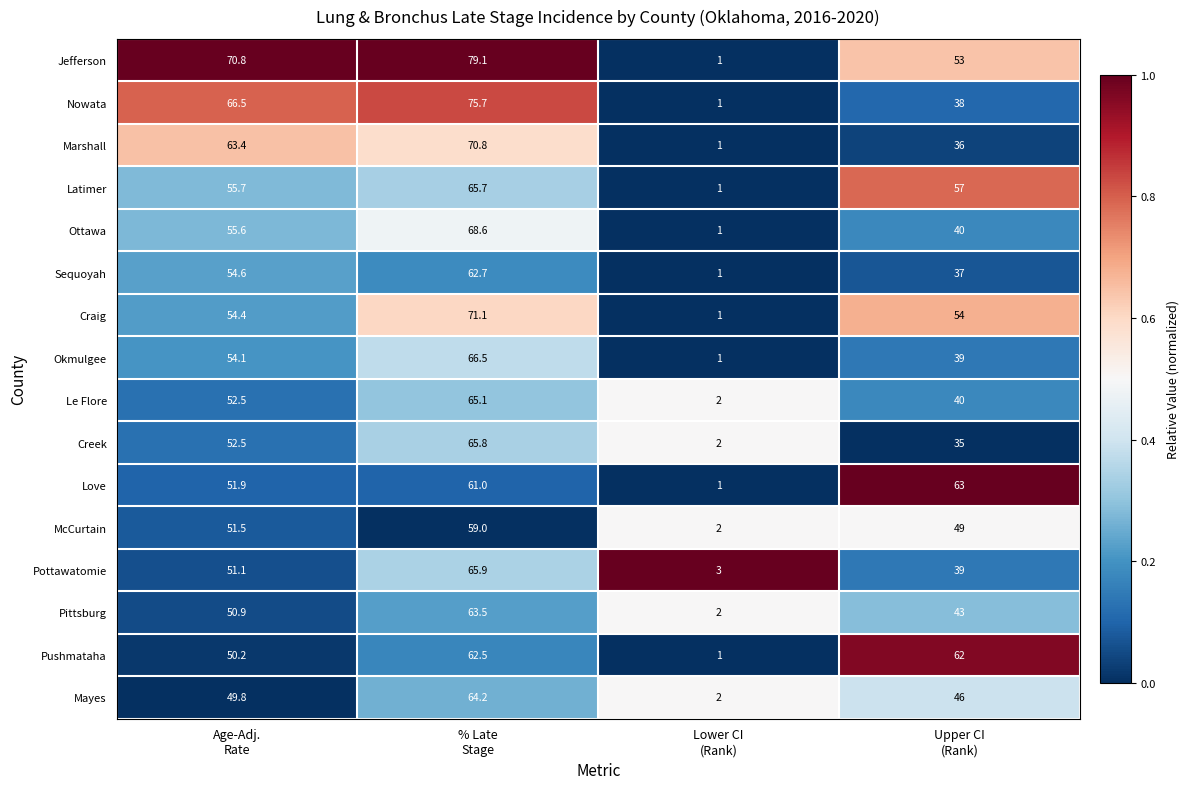

What is the difference between the maximum and minimum values in the Jefferson series?

78.1